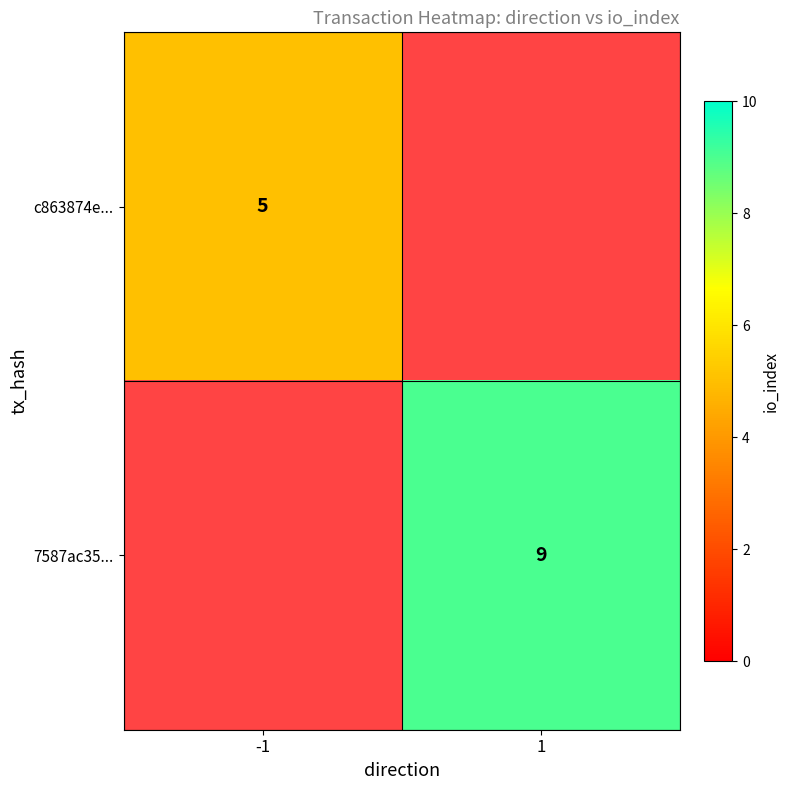

Is it true that c863874e... equals 2 at -1?

False